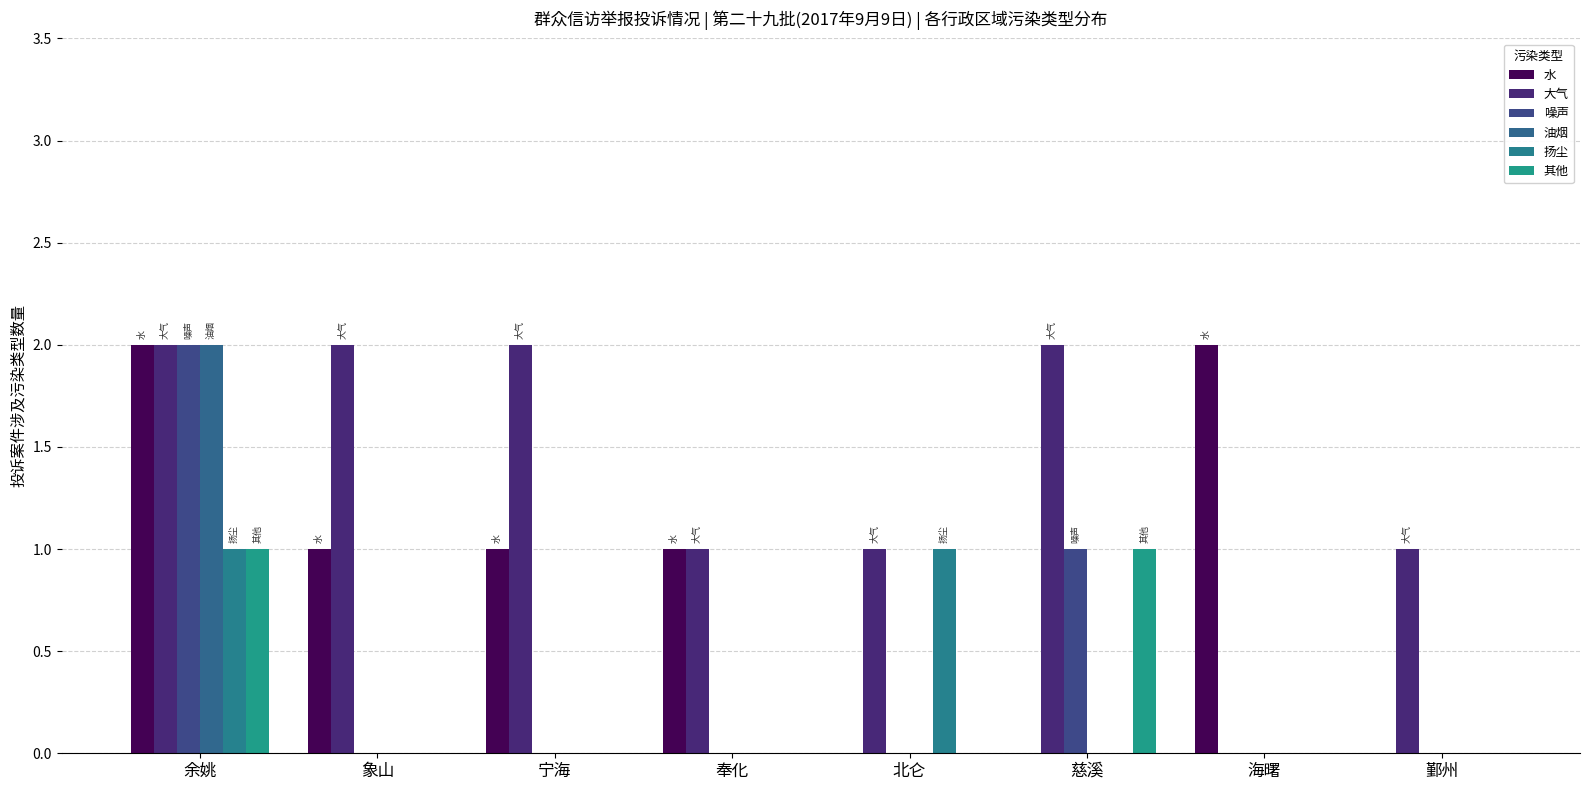

Which series has the largest total across all categories?

大气